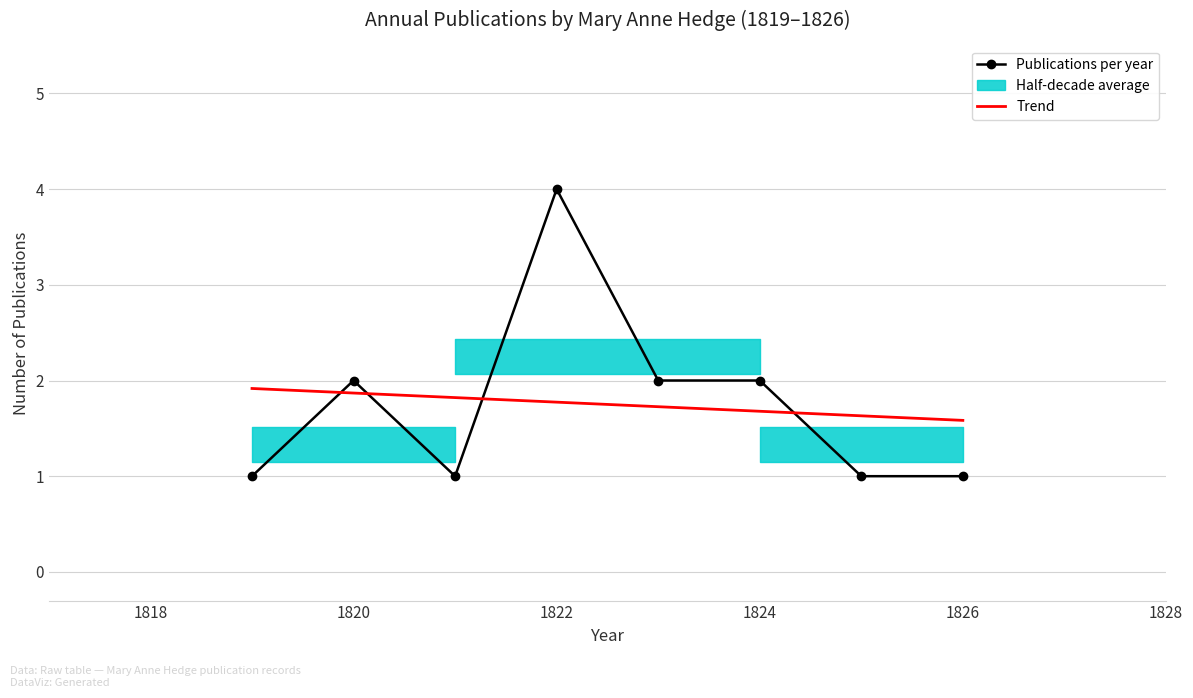

What is the value of the 8th point from the left?

1